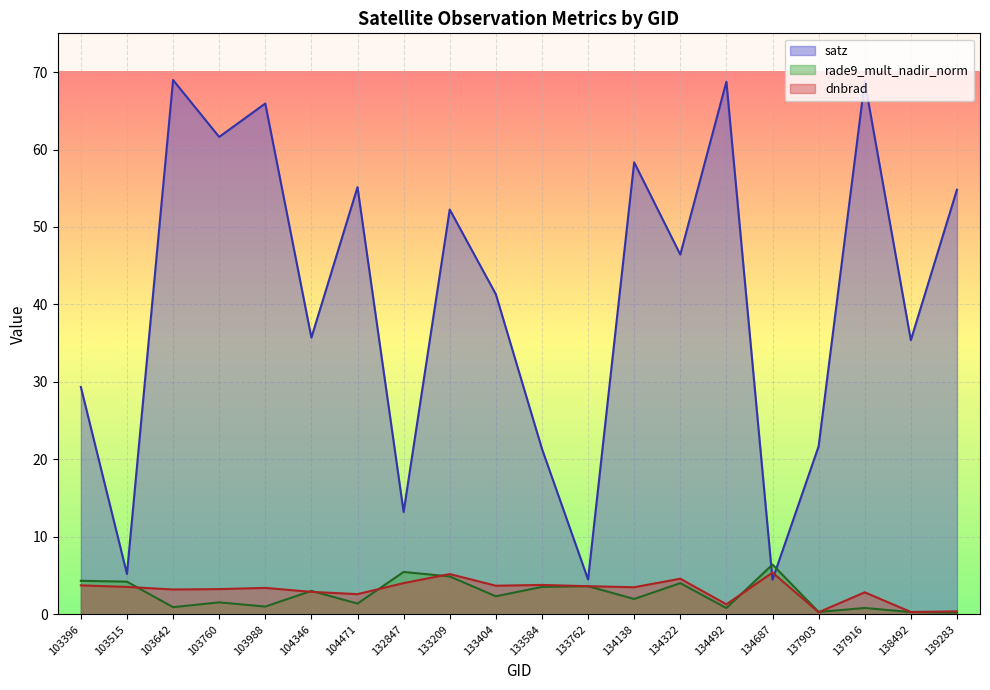

What is the value of the dnbrad point at the 11th from the left?

3.8